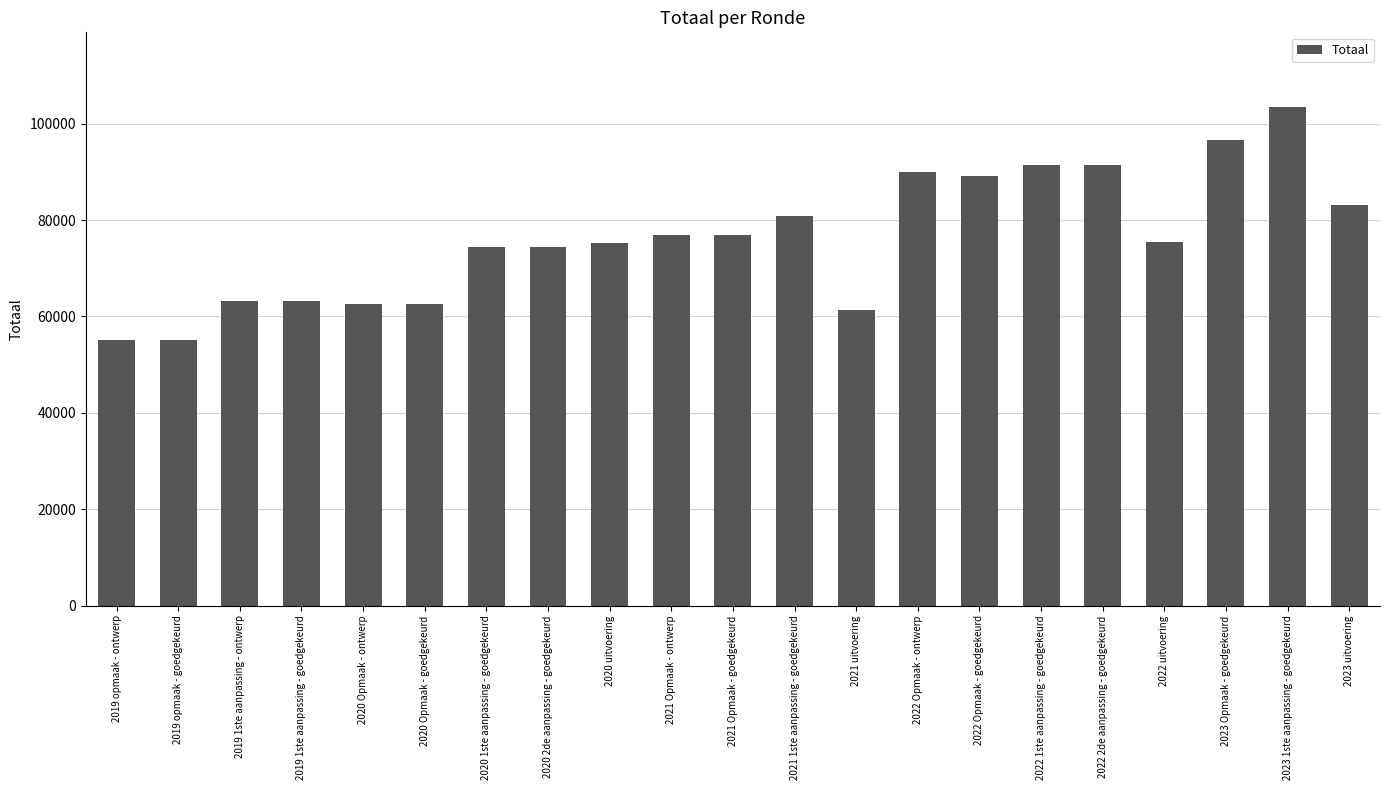

What is the ratio of the value at 2022 1ste aanpassing - goedgekeurd to the value at 2019 1ste aanpassing - ontwerp?

1.4